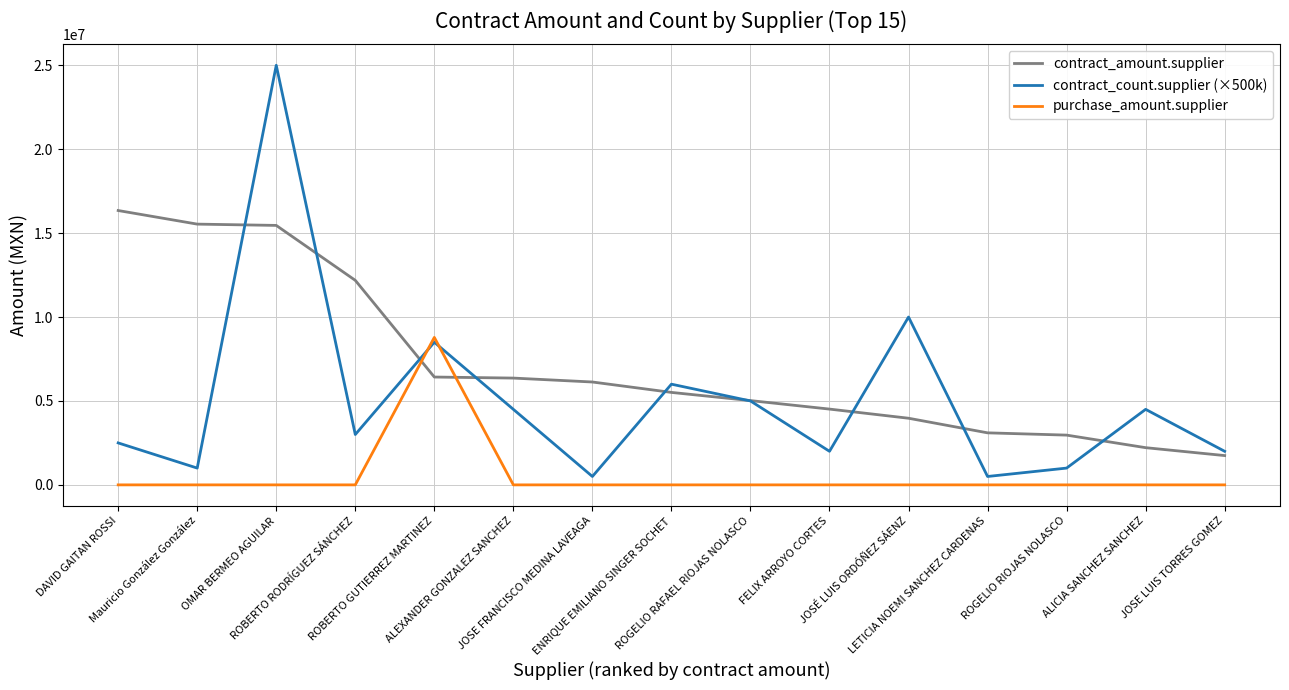

At how many categories does at least one series exceed 15671637?

2